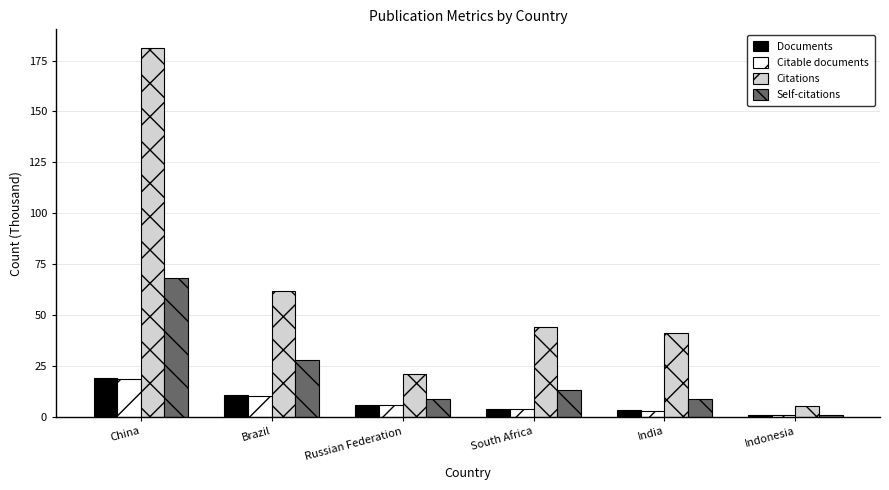

What position from the left is Russian Federation?

3